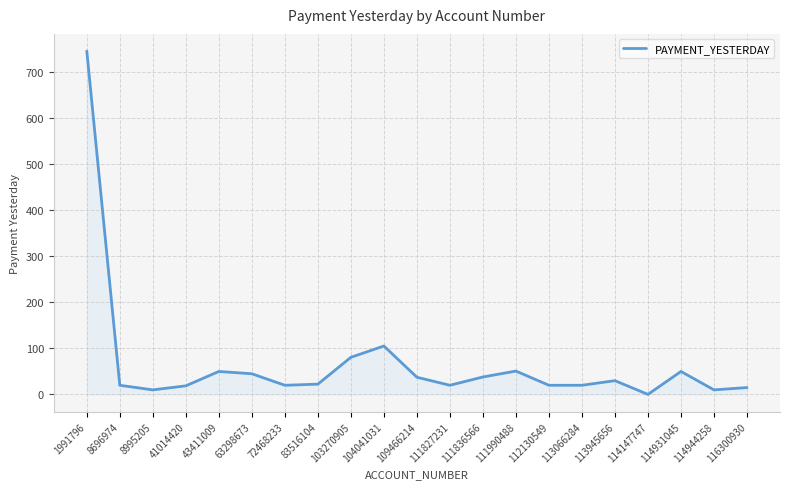

Between 113066284 and 103270905, which is larger?

103270905